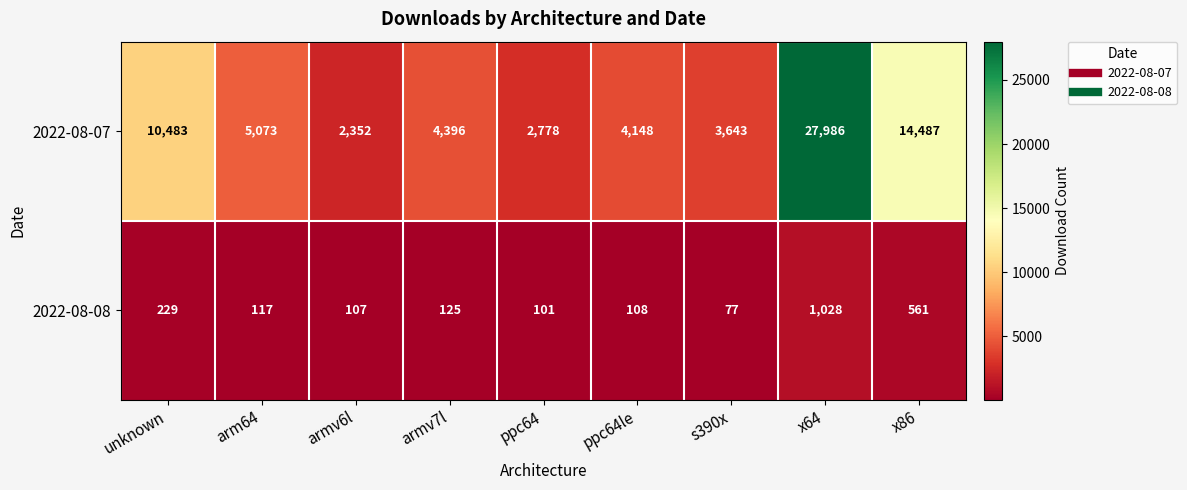

Reading left to right, what are all the values shown in this chart?

2022-08-07: unknown=10483	arm64=5073	armv6l=2352	armv7l=4396	ppc64=2778	ppc64le=4148	s390x=3643	x64=27986	x86=14487
2022-08-08: unknown=229	arm64=117	armv6l=107	armv7l=125	ppc64=101	ppc64le=108	s390x=77	x64=1028	x86=561